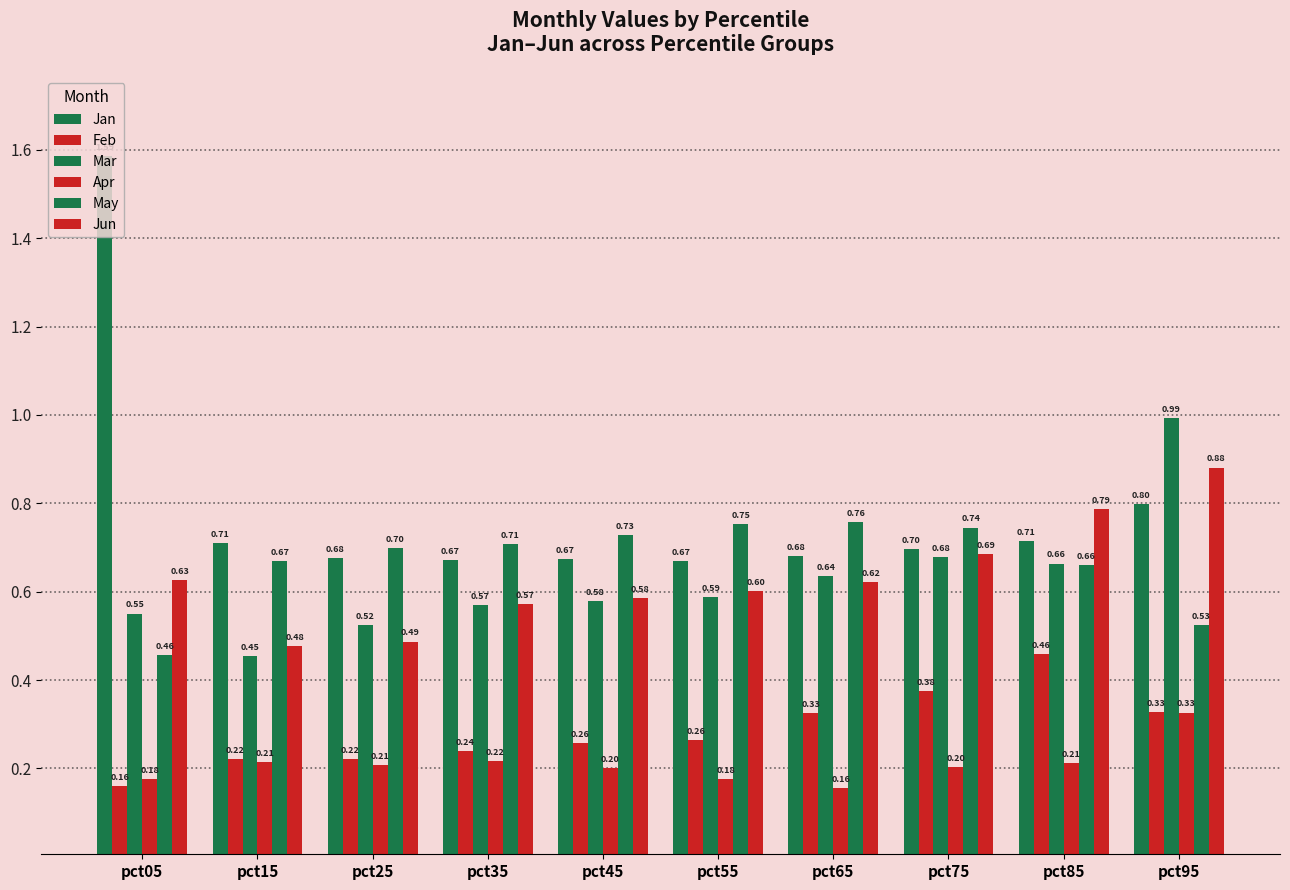

What is the total value across all series at pct65?

3.2